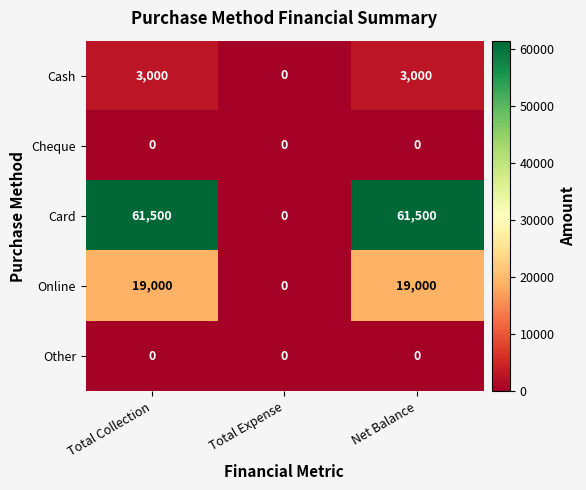

Which series has the largest range (max minus min)?

Card